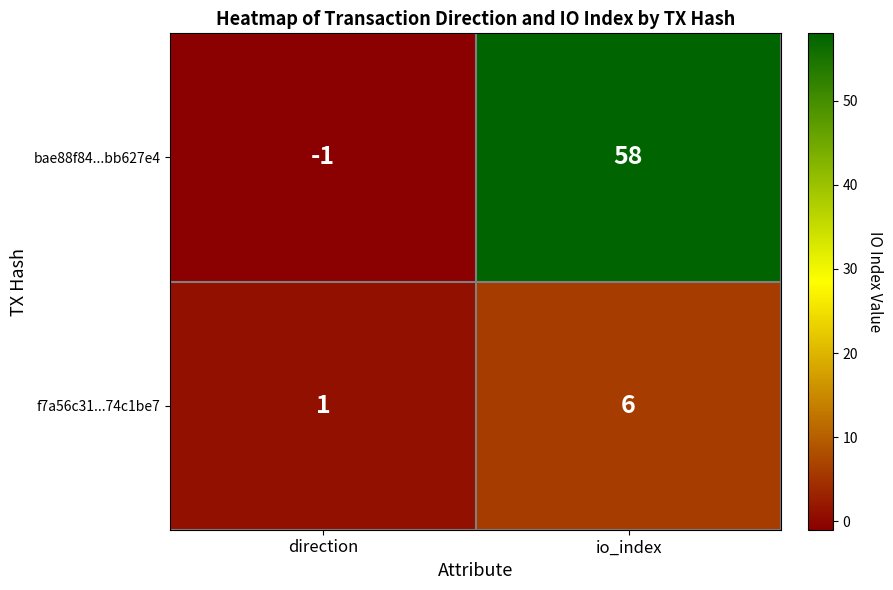

What is the spread (max minus min) of values at direction?

2